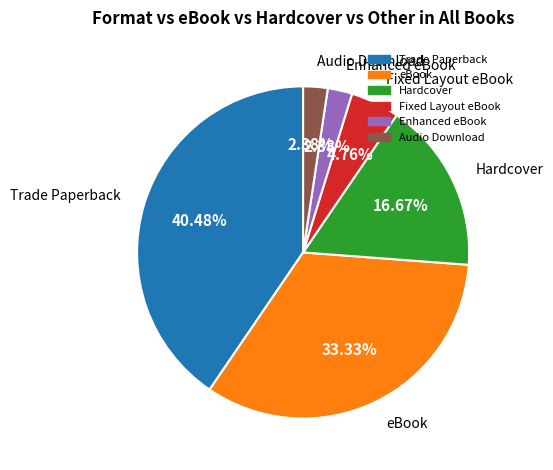

Approximately how many times larger is the value at Hardcover compared to Enhanced eBook?

7.0